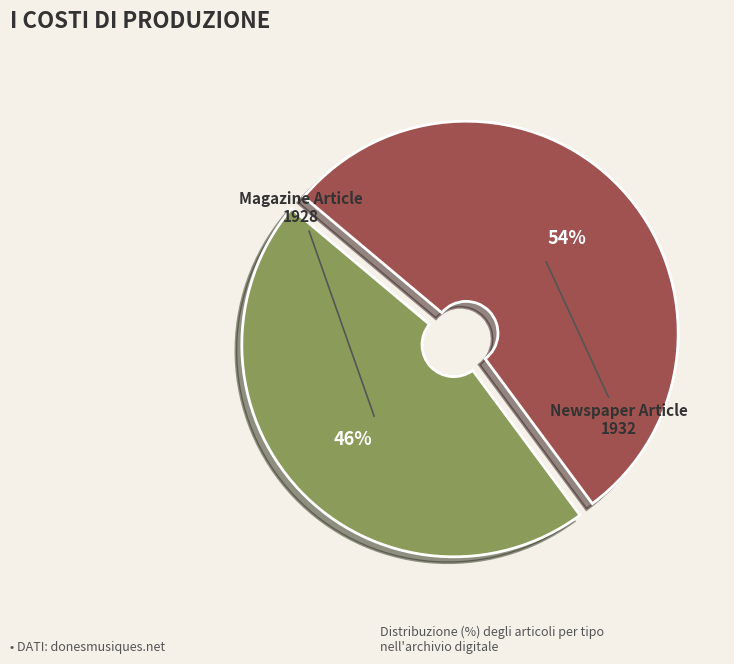

To the nearest percent, what is the average slice percentage?

50%